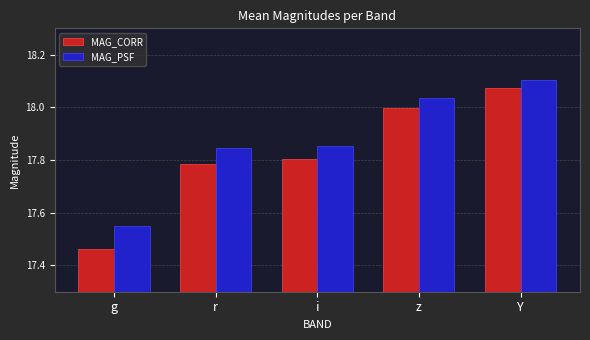

Where is MAG_PSF nearest to the value 17?

g